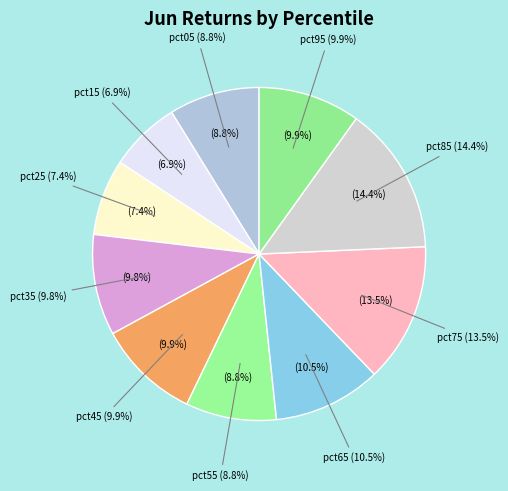

How many segments does this pie chart have?

10